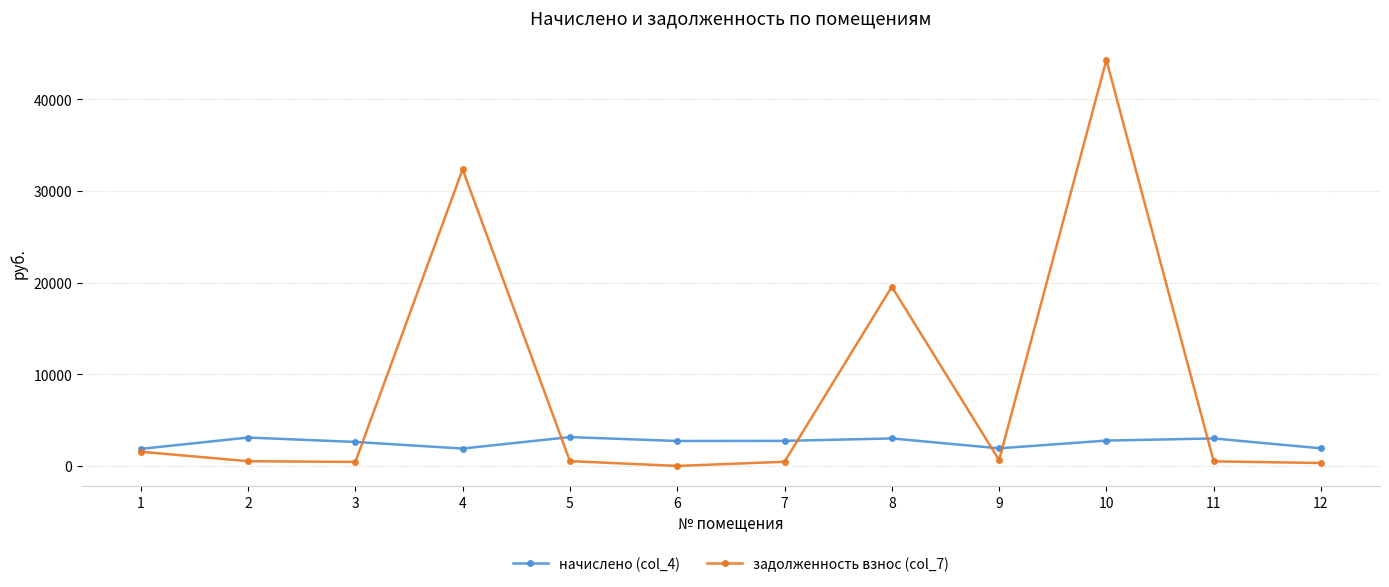

After their last crossing, which series has the higher values: задолженность взнос (col_7) or начислено (col_4)?

начислено (col_4)